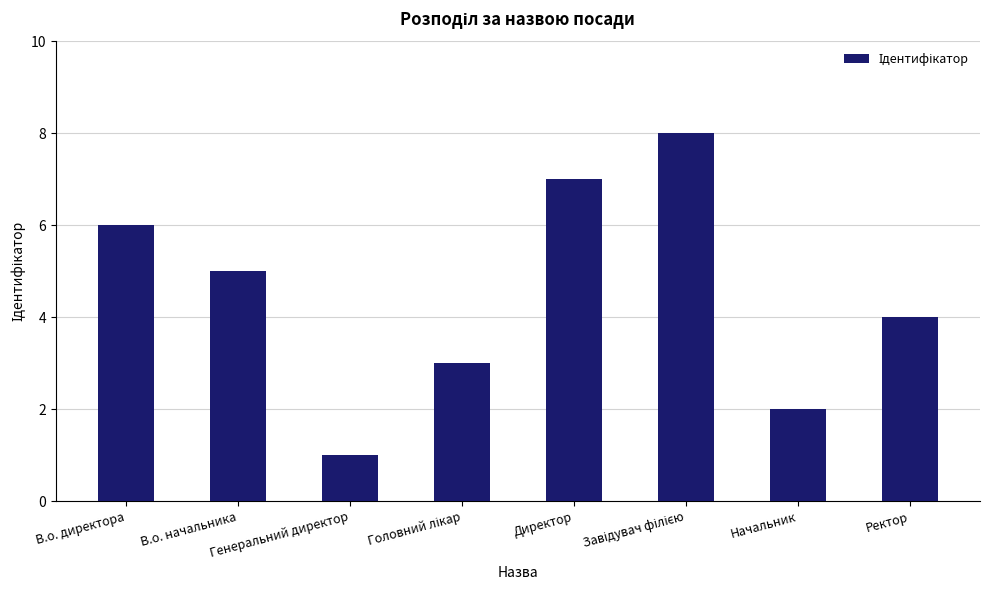

What is the greatest value displayed?

8